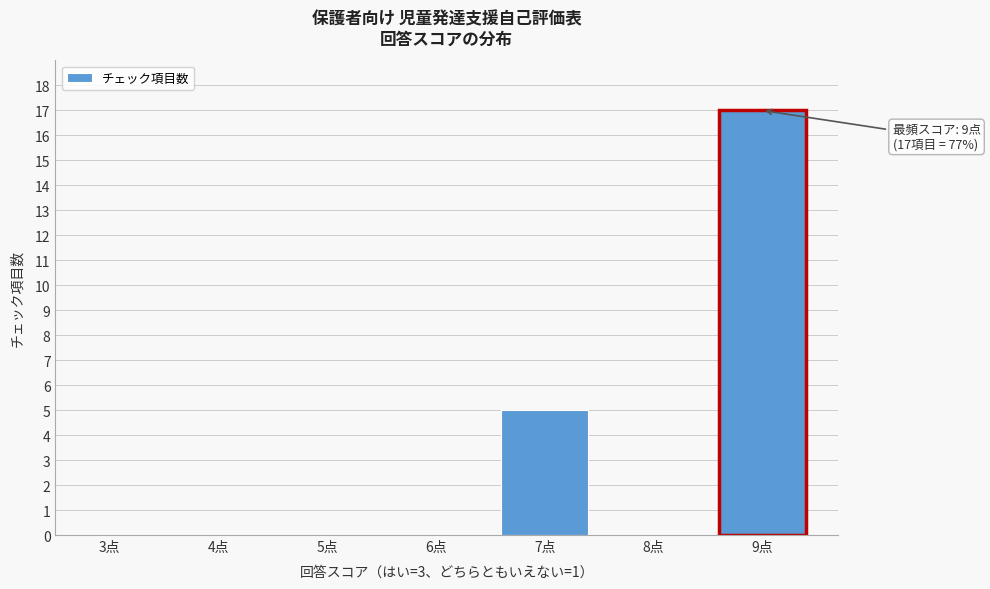

Reading left to right, transcribe all the data shown in this chart.

3点=0	4点=0	5点=0	6点=0	7点=5	8点=0	9点=17